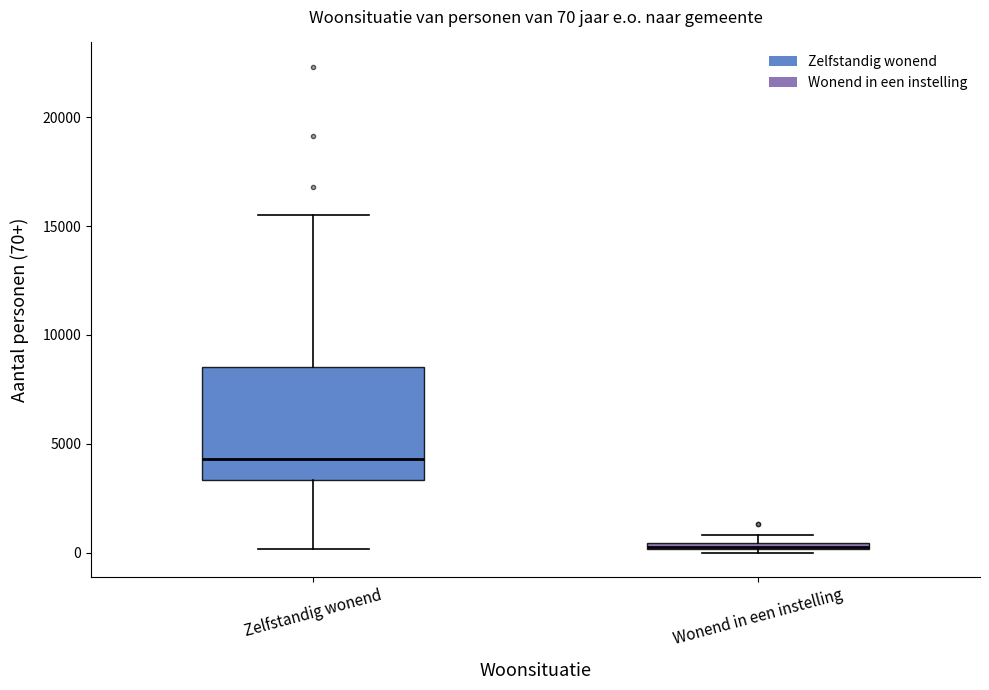

Which box is the tallest, from its lower edge to its upper edge?

Zelfstandig wonend